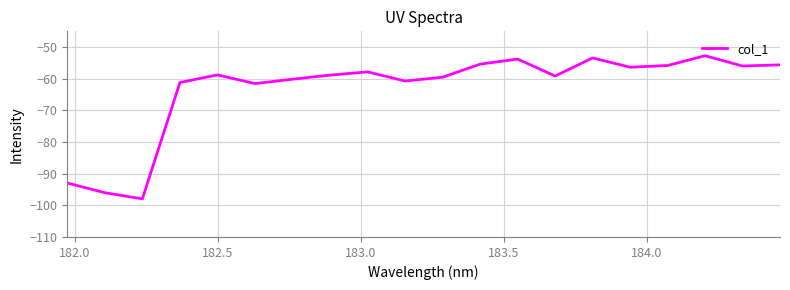

What is the difference between the maximum and minimum values?

45.2